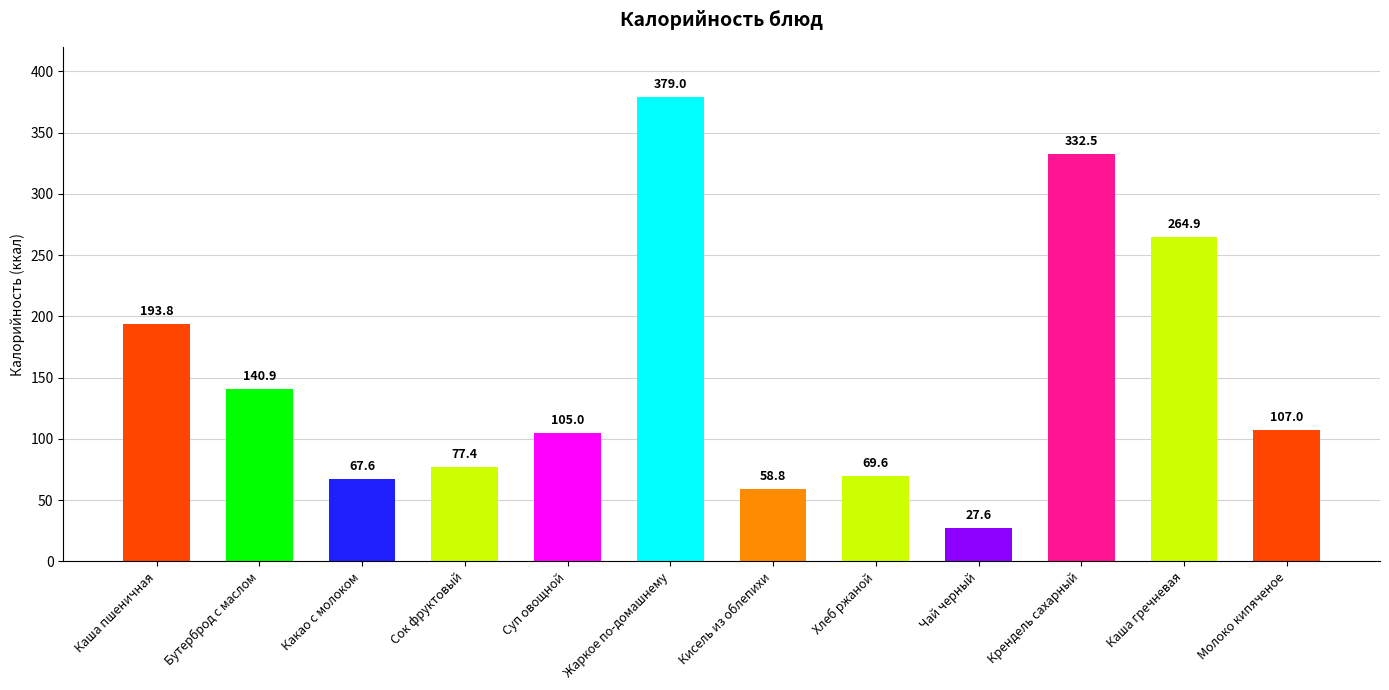

What value does the data have at Каша пшеничная?

193.8